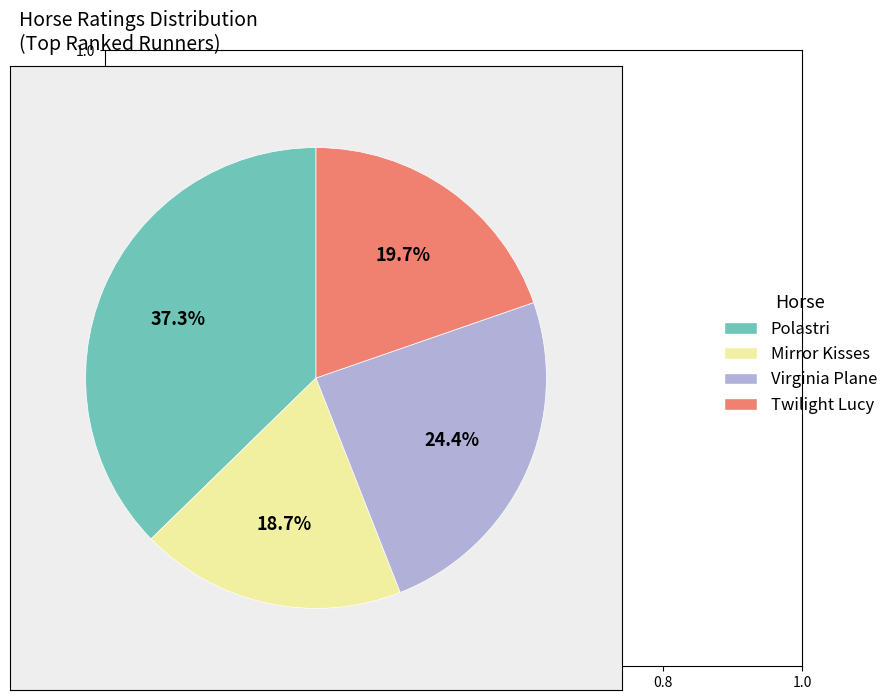

Which category has the smallest portion of the pie?

Mirror Kisses